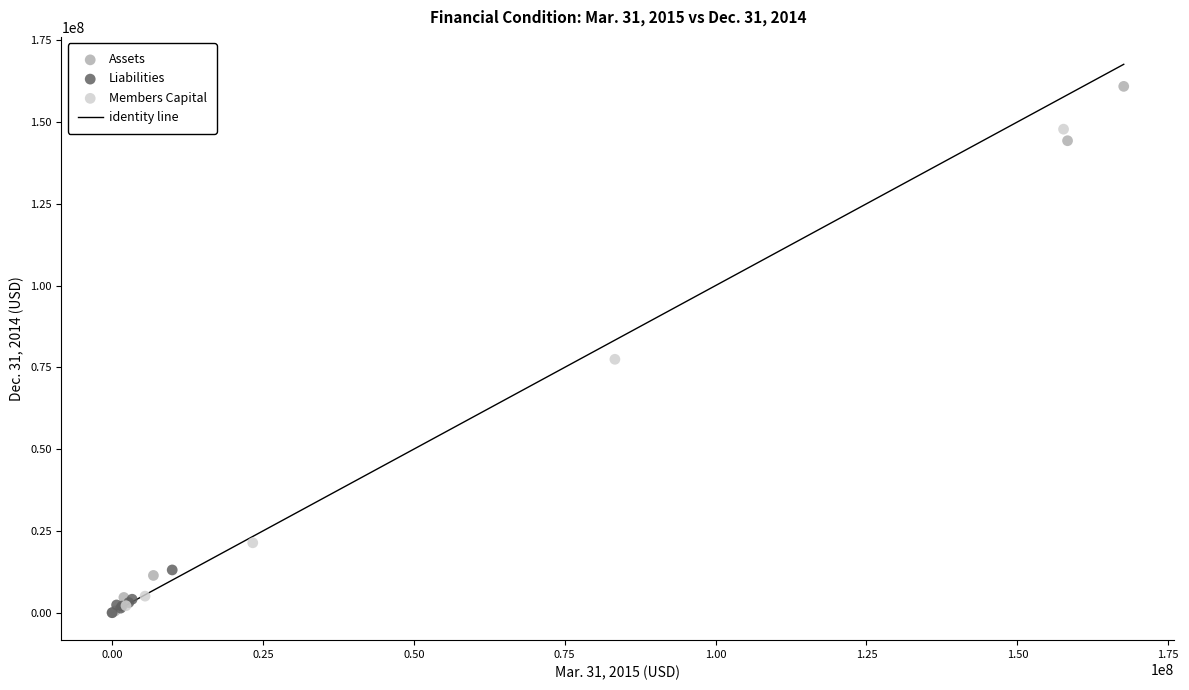

Which series contains the highest Y value?

Assets